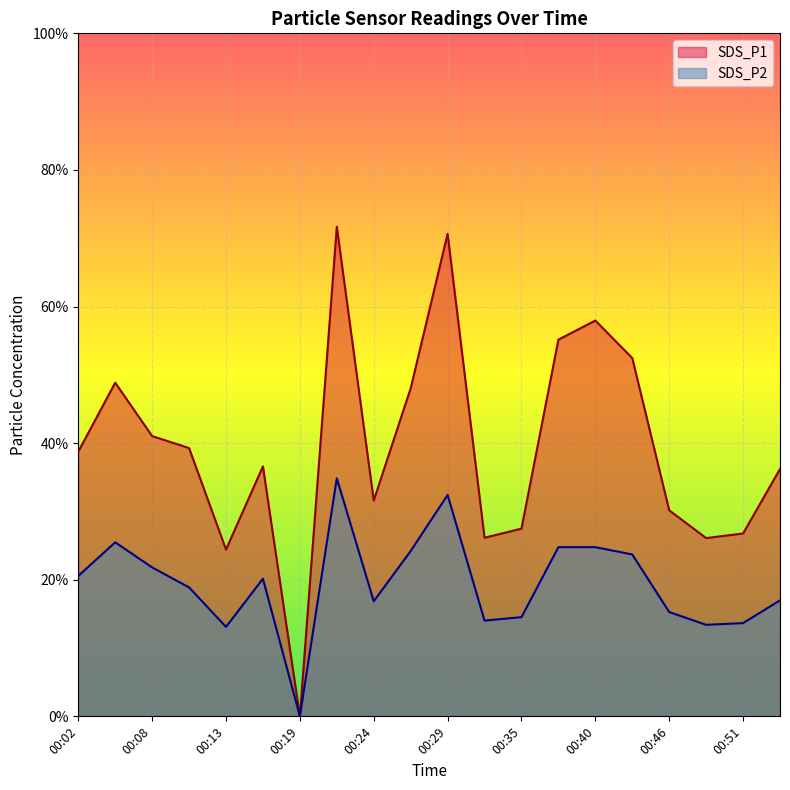

True or false: SDS_P2 and SDS_P1 cross at least once.

False